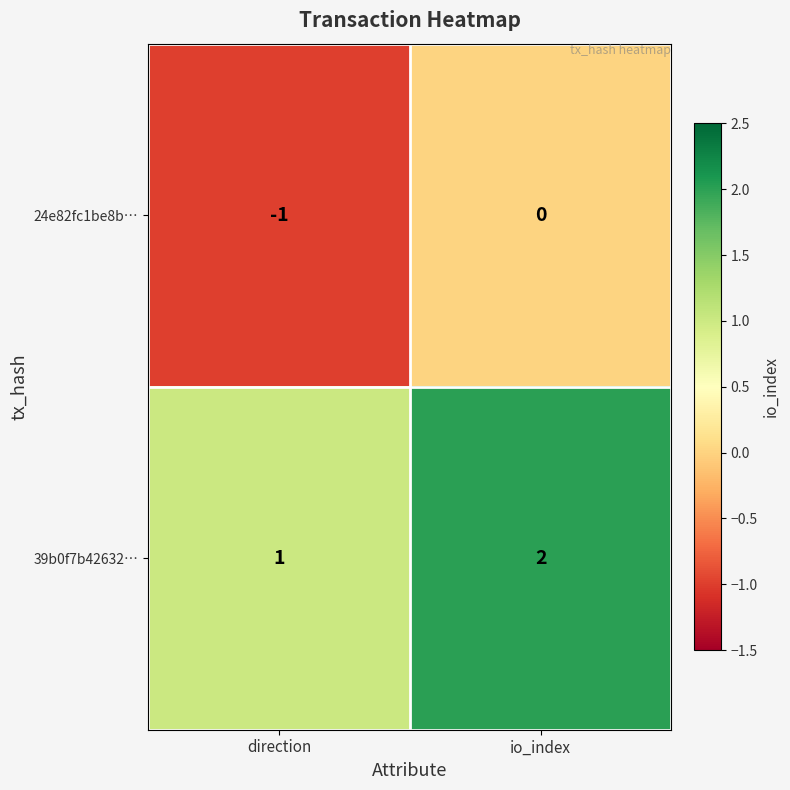

At which category does the chart reach its peak across all series?

io_index